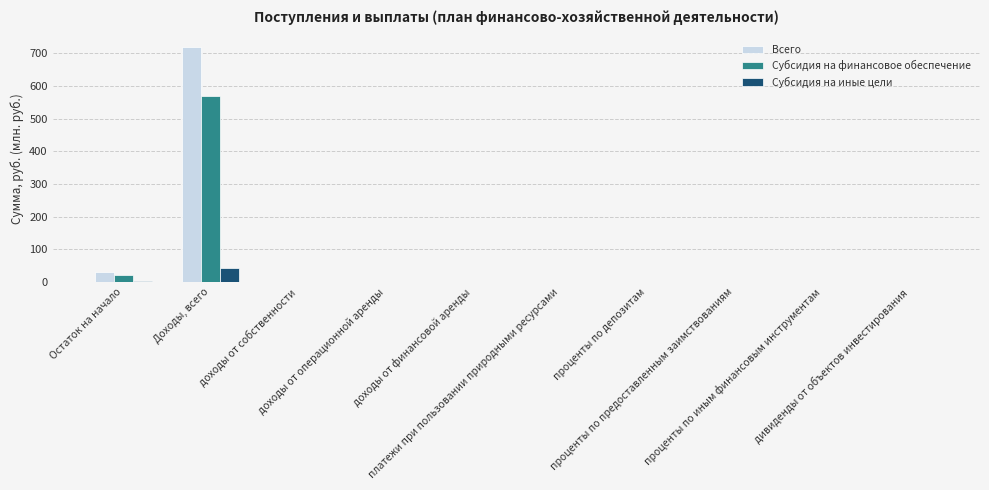

Count the number of categories in the chart.

10